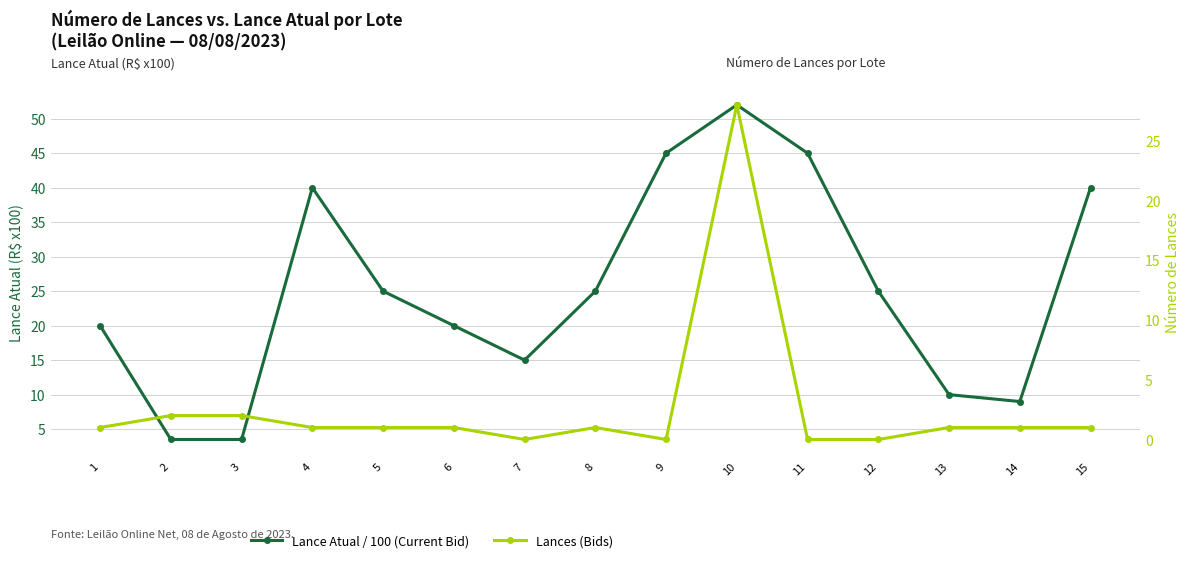

Reading left to right, what are all the values shown in this chart?

Lance Atual / 100 (Current Bid): 1=20.0	2=3.5	3=3.5	4=40.0	5=25.0	6=20.0	7=15.0	8=25.0	9=45.0	10=52.0	11=45.0	12=25.0	13=10.0	14=9.0	15=40.0
Lances (Bids): 1=1.0	2=2.0	3=2.0	4=1.0	5=1.0	6=1.0	7=0.0	8=1.0	9=0.0	10=28.0	11=0.0	12=0.0	13=1.0	14=1.0	15=1.0